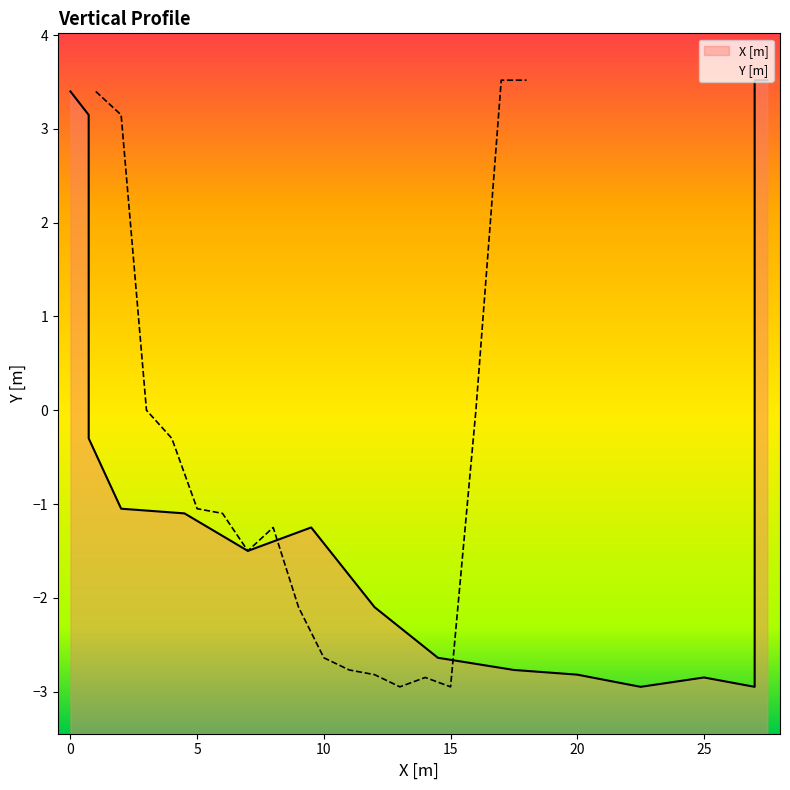

Which has a higher value, 12 or 5?

5